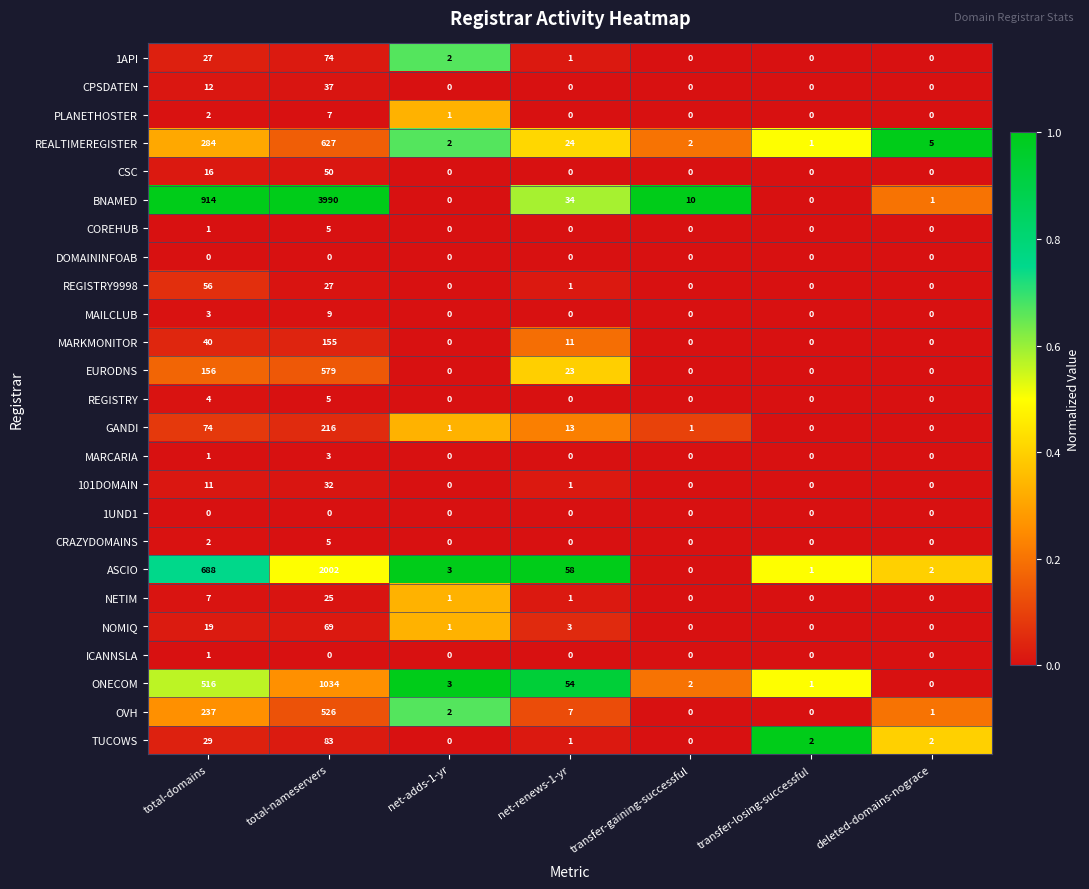

Is it true that EURODNS equals 156 at total-domains?

True